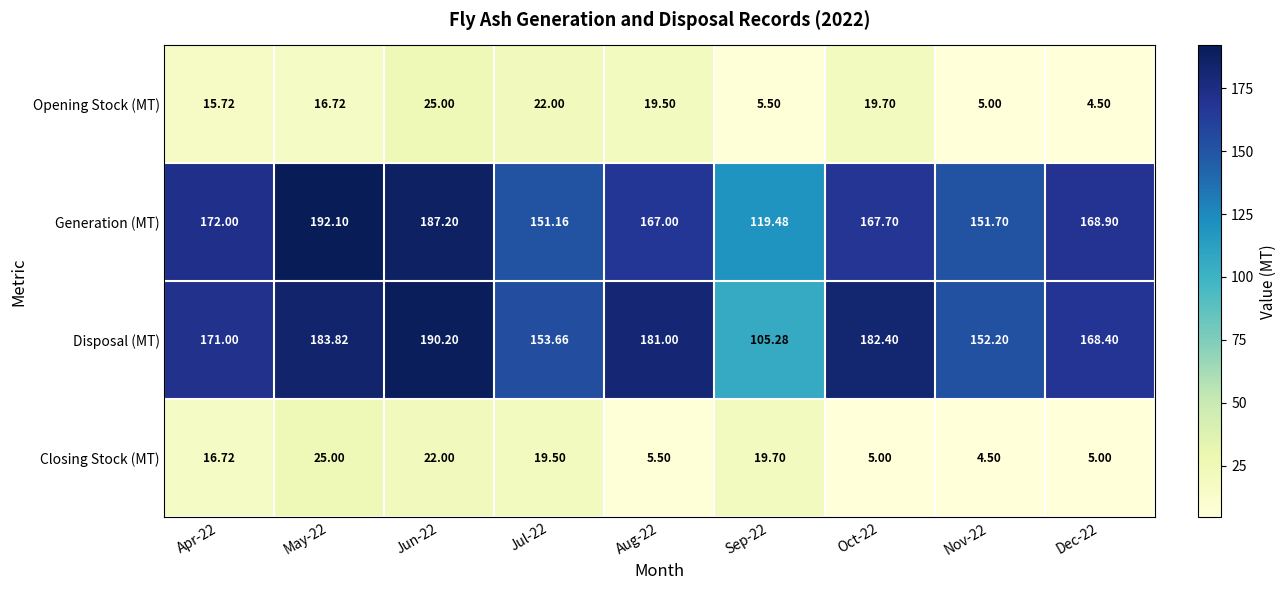

Which series has the widest spread of values?

Disposal (MT)